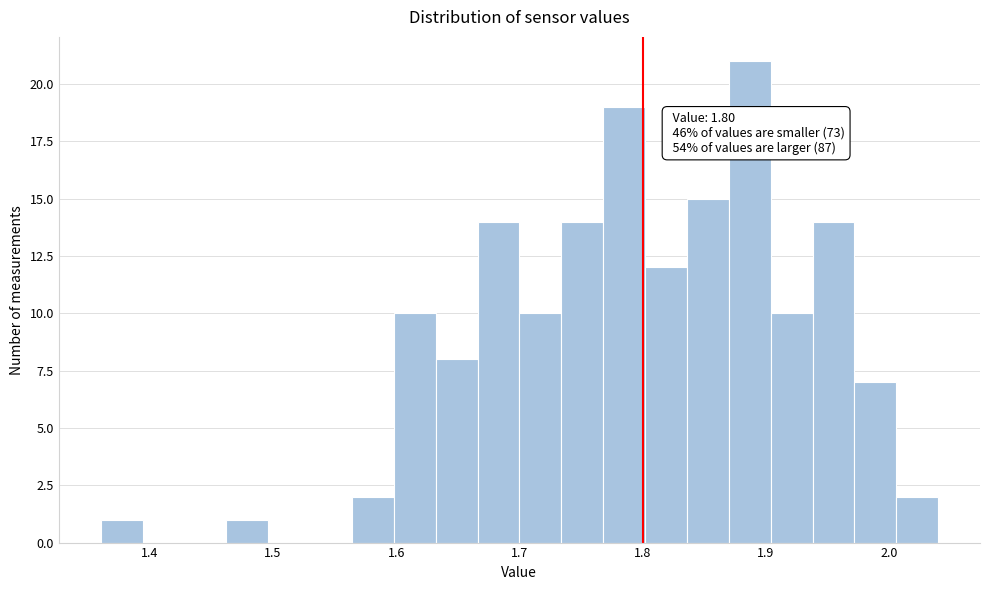

Read against the x-axis, roughly where is the centre of the tallest bar?

1.89